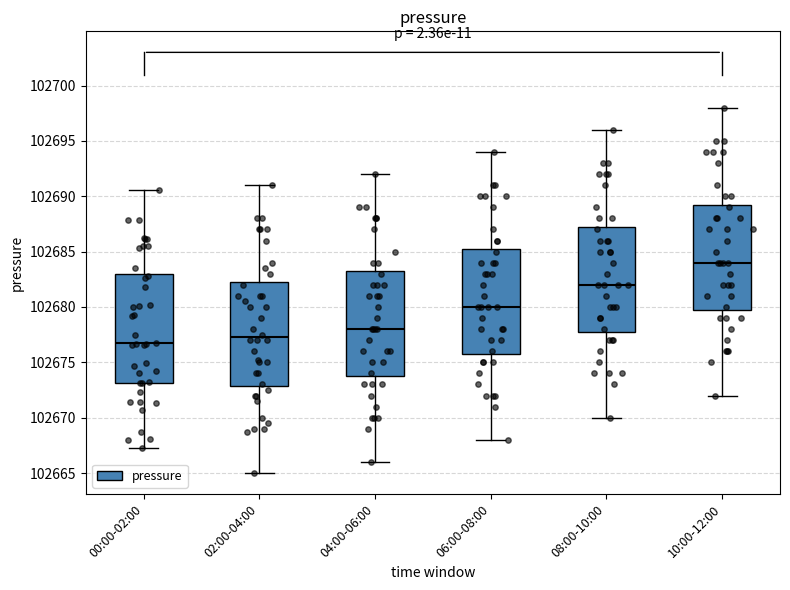

Reading left to right, read every box against the y-axis: the position of its median line, the range the box covers, and the ends of its whiskers. The values are not printed on the chart, so give them approximately, as read against the axis.

00:00-02:00: median 102676.5, box 102673.0 to 102683.0, whiskers 102667.0 to 102690.5
02:00-04:00: median 102677.5, box 102673.0 to 102682.5, whiskers 102665.0 to 102691.0
04:00-06:00: median 102678.0, box 102674.0 to 102683.5, whiskers 102666.0 to 102692.0
06:00-08:00: median 102680.0, box 102676.0 to 102685.5, whiskers 102668.0 to 102694.0
08:00-10:00: median 102682.0, box 102678.0 to 102687.5, whiskers 102670.0 to 102696.0
10:00-12:00: median 102684.0, box 102680.0 to 102689.5, whiskers 102672.0 to 102698.0